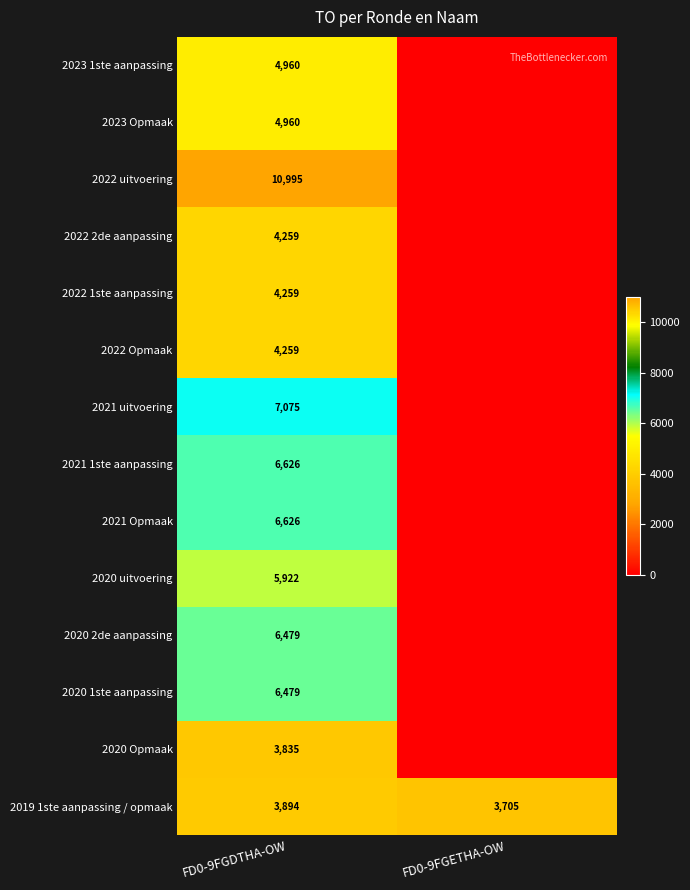

What is the spread (max minus min) of values at FD0-9FGDTHA-OW?

7160